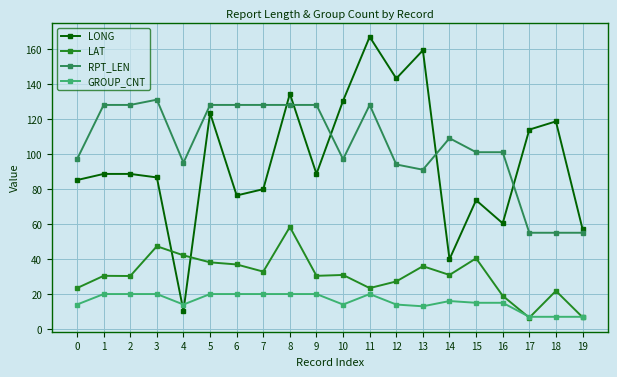

At which label does LONG first exceed 88?

1